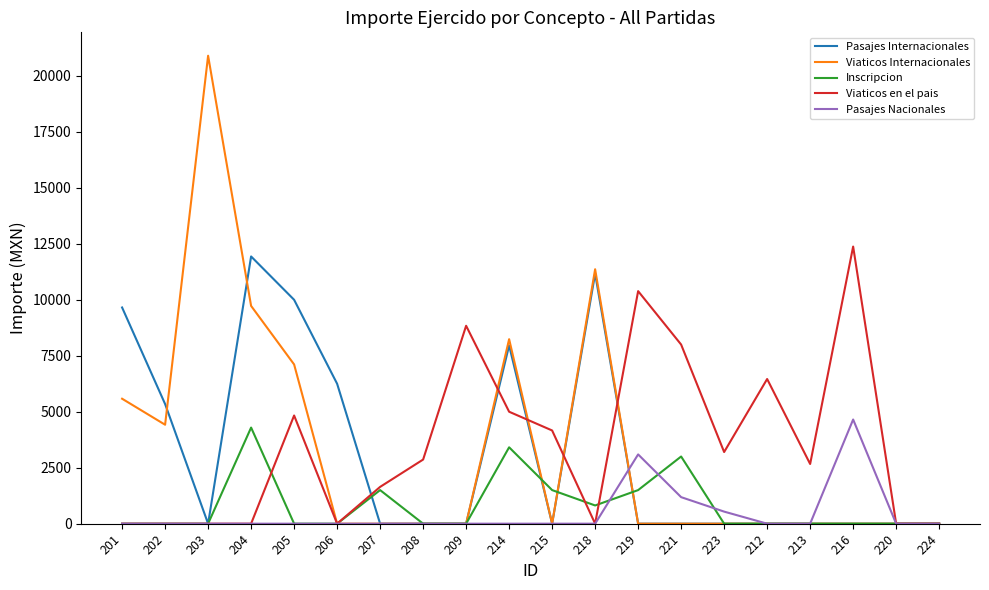

What is the maximum value shown in the chart?

20900.0